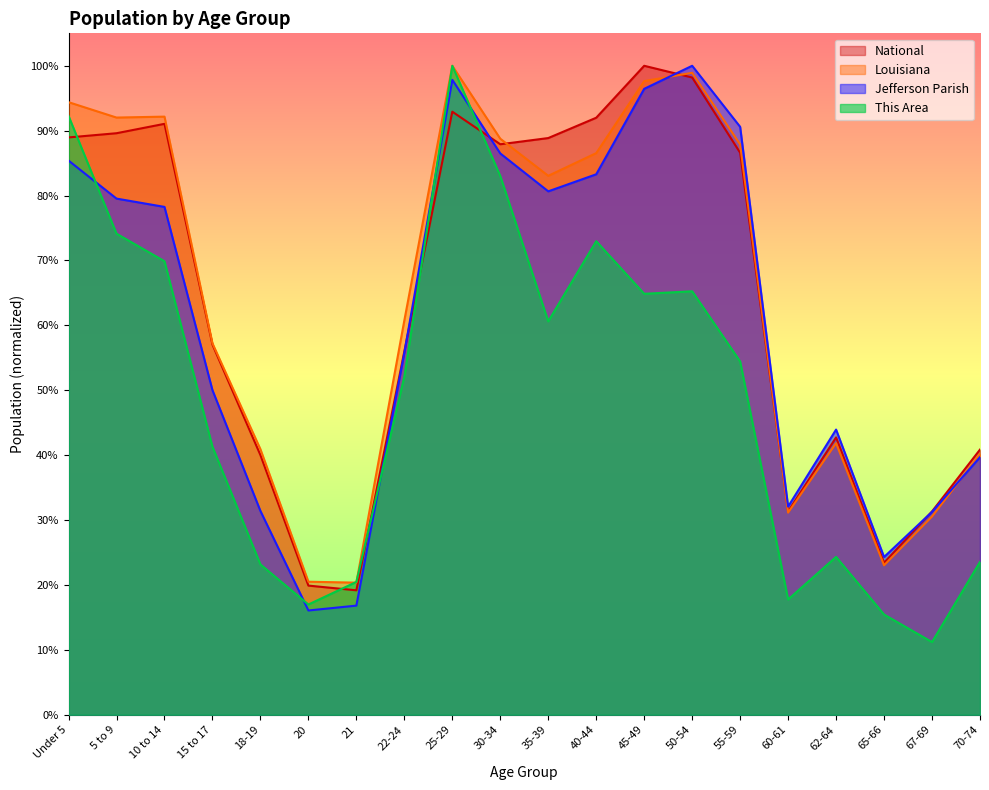

How many categories are shown in the chart?

20